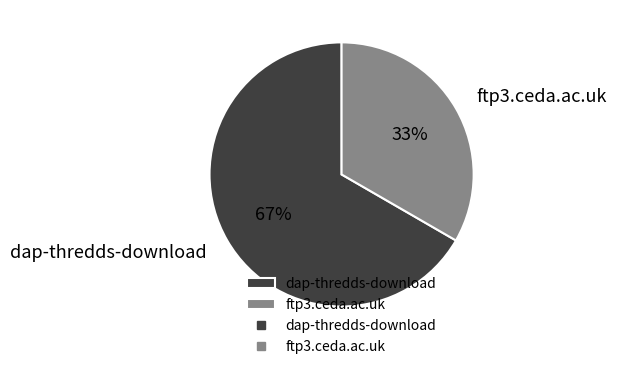

To the nearest percent, what is the average slice percentage?

50%